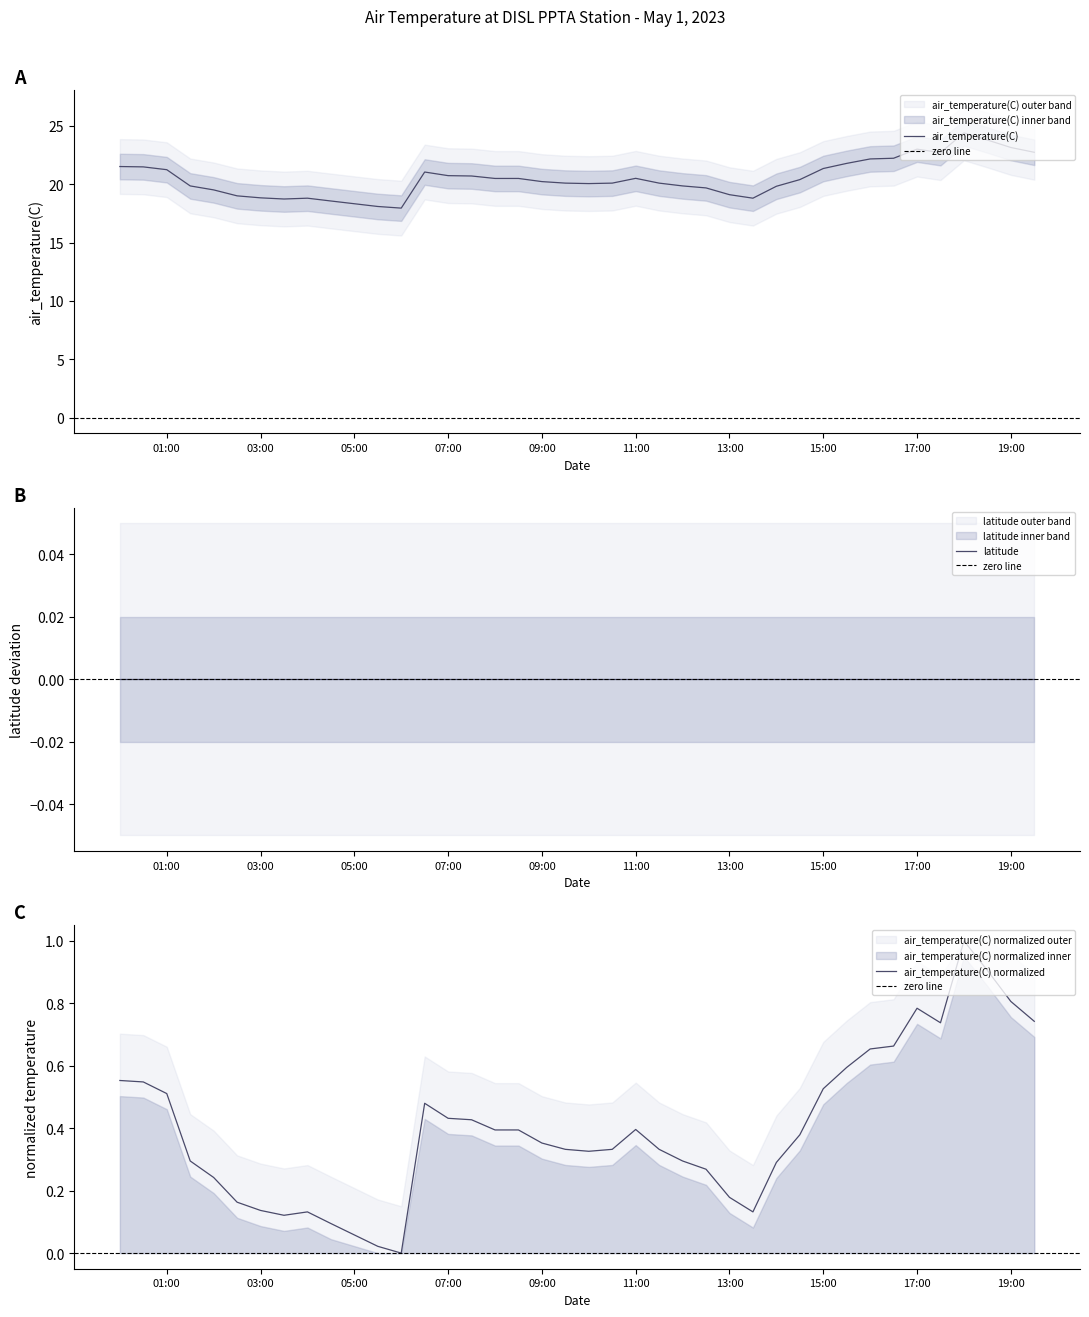

The value of air_temperature(C) at 07:00 is 20.7. True or false?

True